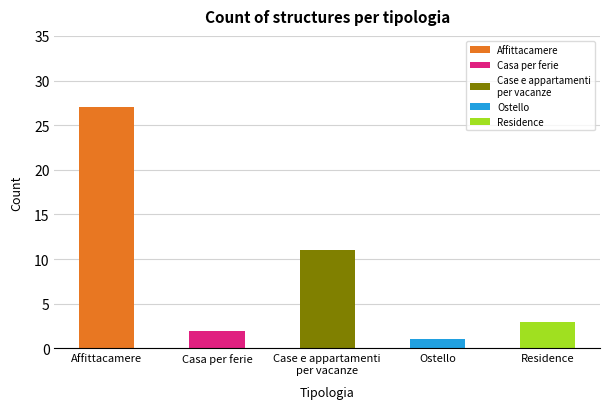

The value of longitudine at Ostello is 4.0. True or false?

False